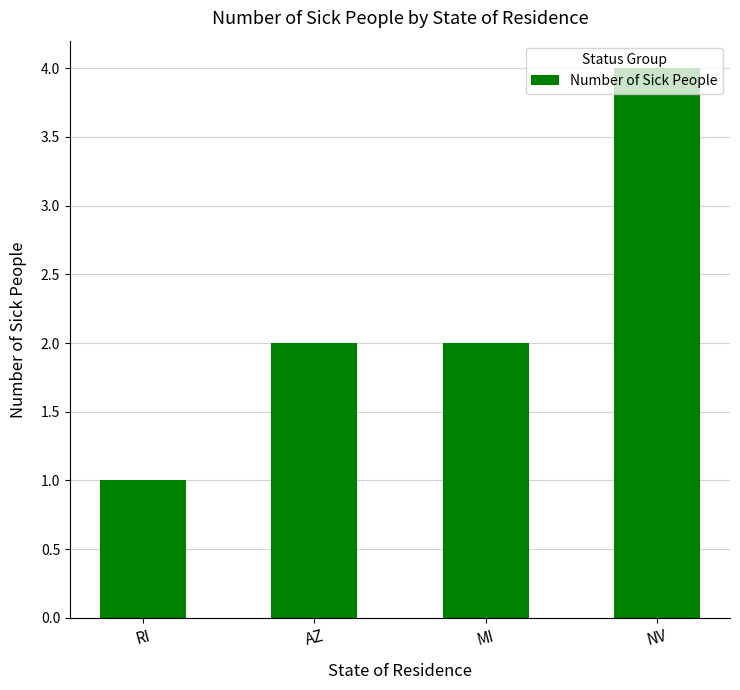

Reading left to right, extract all data points from this chart.

1	2	2	4